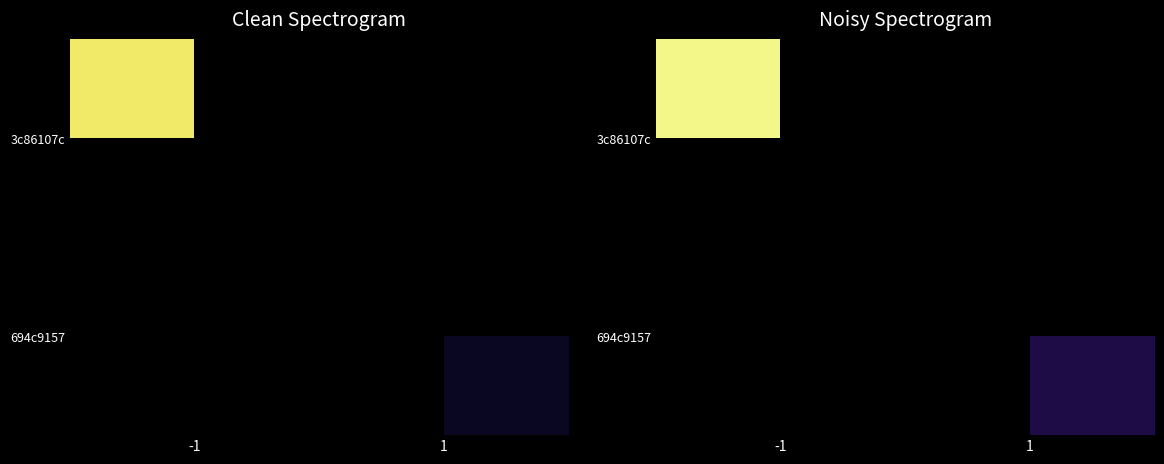

Which series has the largest range (max minus min)?

3c86107c